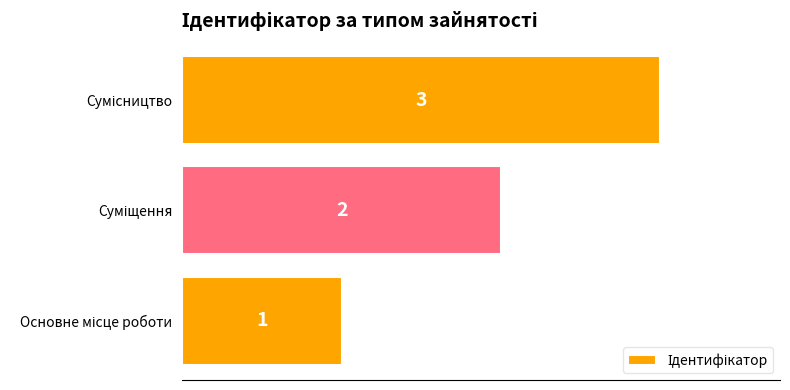

Are the bars grouped side by side (vs. stacked)?

No